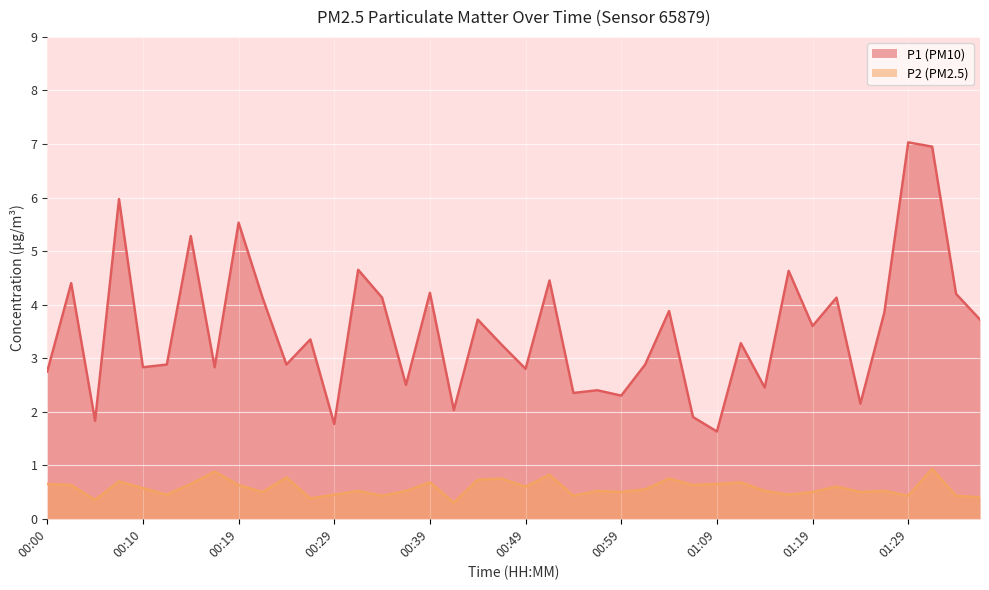

What is the value of the P2 point at the 11th from the left?

0.8